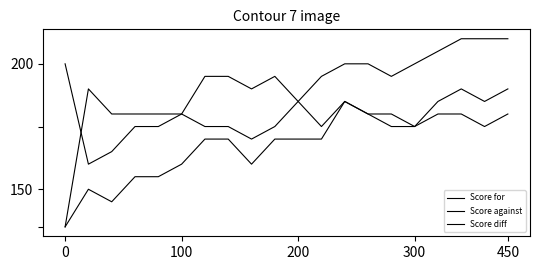

At which category does Score for reach its first local valley?

100